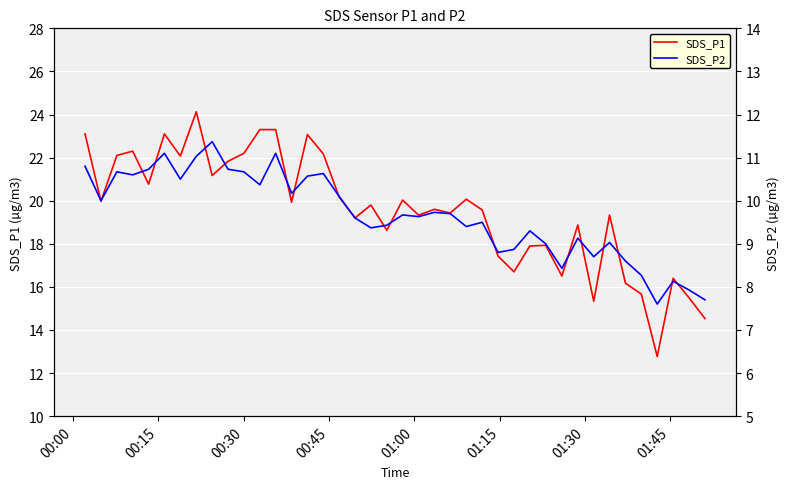

What is the minimum value for SDS_P1?

12.8